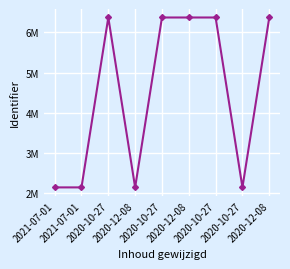

Where does the data first go above 6368262?

2020-10-27